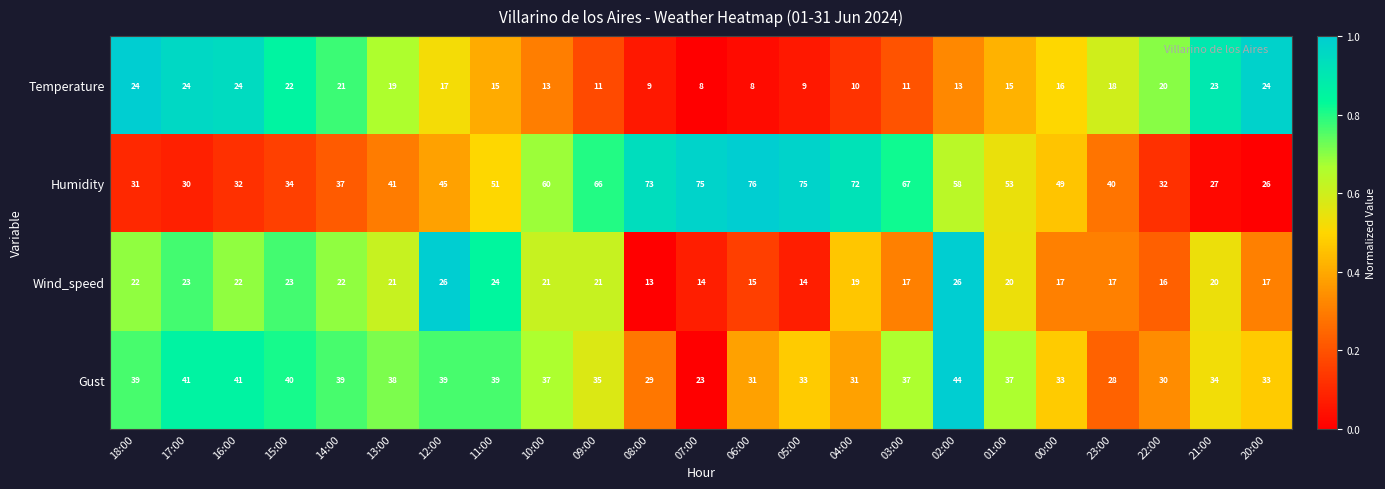

True or false: Gust has a value of 28 at 23:00.

True